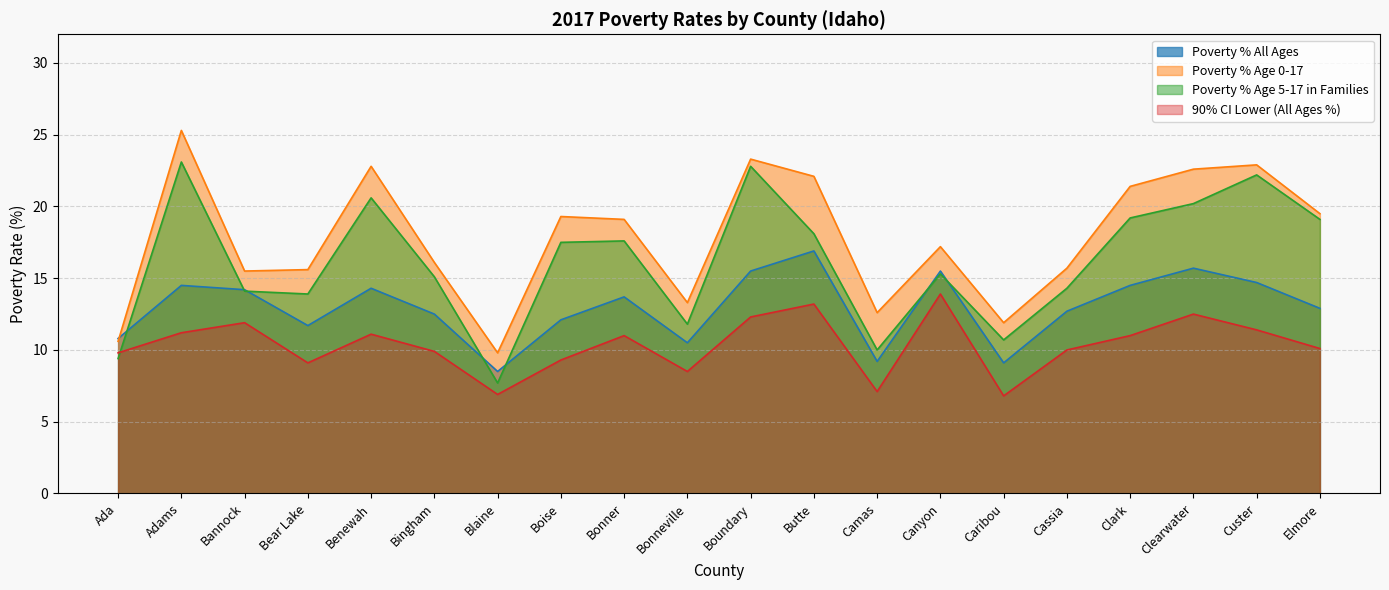

What is the sum of all Poverty % Age 0-17 values?

356.6